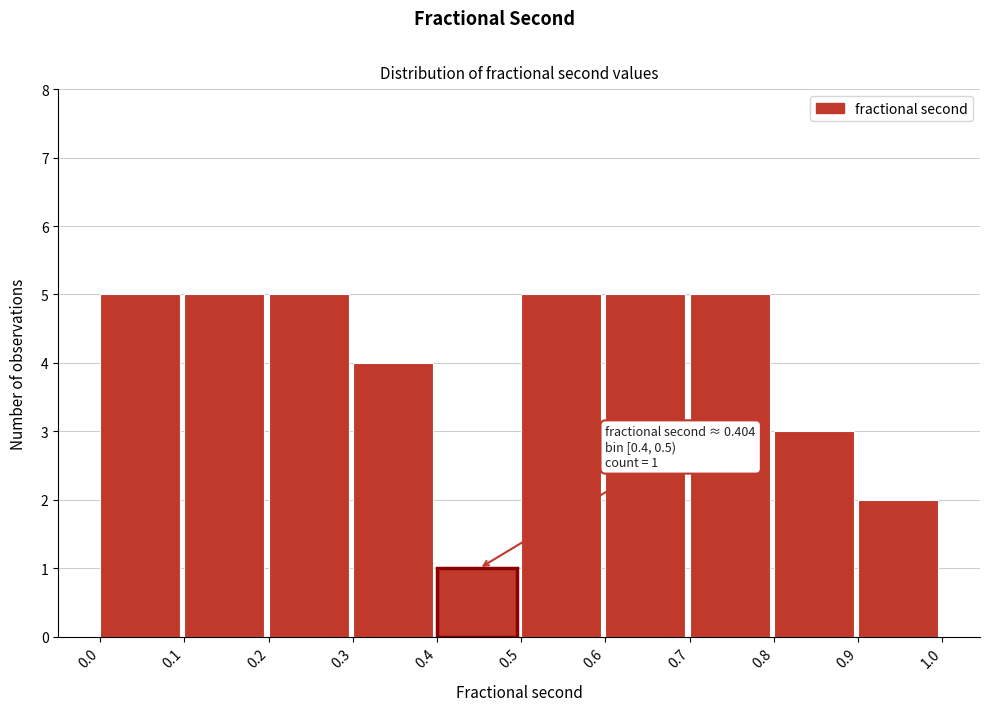

Reading left to right, transcribe all the data shown in this chart.

5	5	5	4	1	5	5	5	3	2